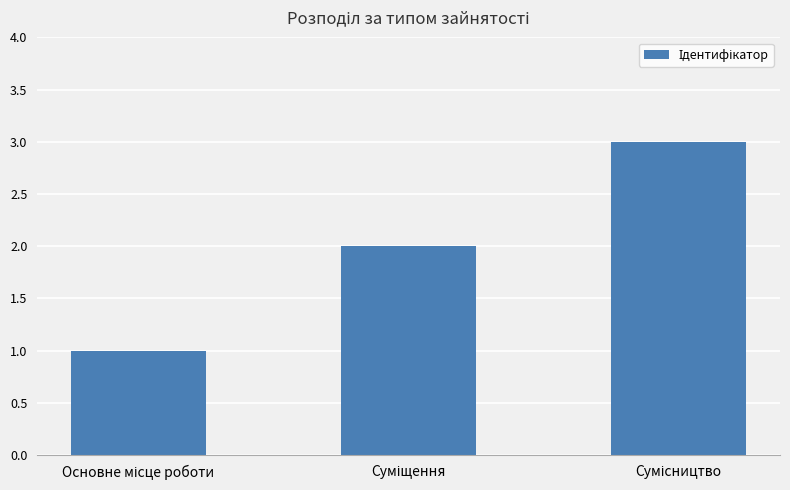

What is the minimum value shown in the chart?

1